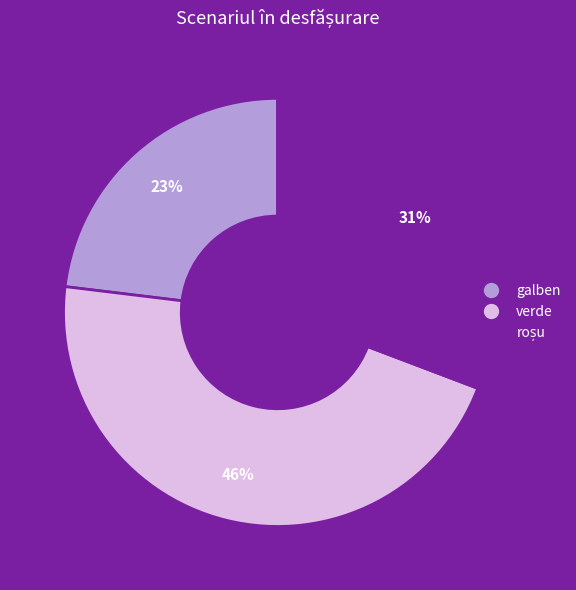

What percentage is the verde slice, to the nearest percent?

46%